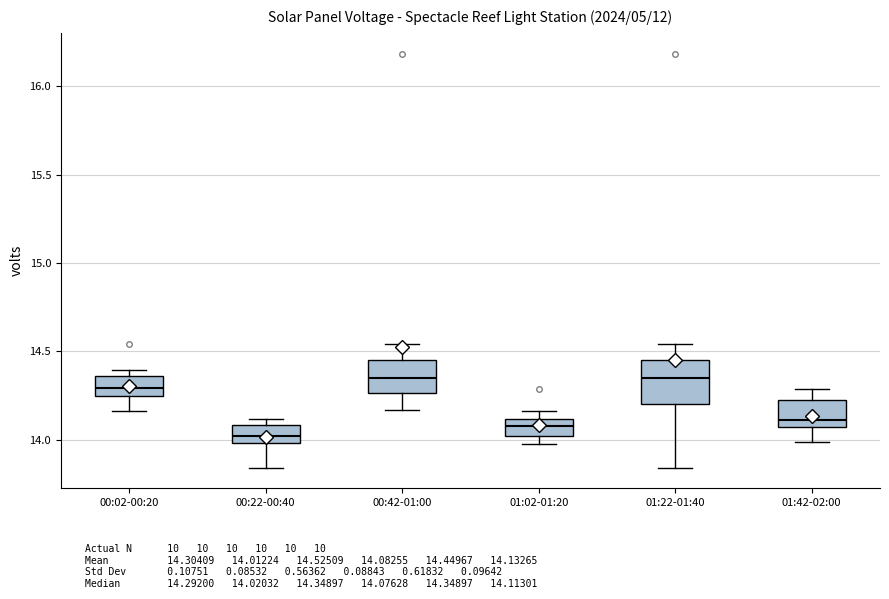

Where does the median line of the box for 00:02-00:20 sit on the y-axis? The values are not printed on the chart, so give them approximately, as read against the axis.

14.30